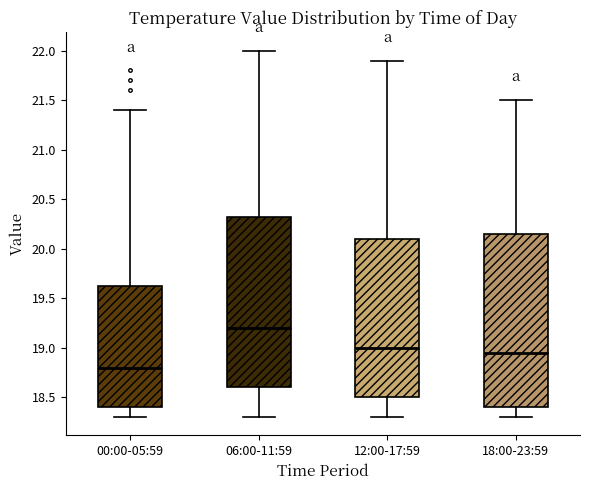

Reading left to right, transcribe this box plot: for each box, give where its median line is, the range the box spans, and where its two whiskers end, as read against the y-axis. The values are not printed on the chart, so give them approximately, as read against the axis.

00:00-05:59: median 18.80, box 18.40 to 19.65, whiskers 18.30 to 21.40
06:00-11:59: median 19.20, box 18.60 to 20.35, whiskers 18.30 to 22.00
12:00-17:59: median 19.00, box 18.50 to 20.10, whiskers 18.30 to 21.90
18:00-23:59: median 18.95, box 18.40 to 20.15, whiskers 18.30 to 21.50